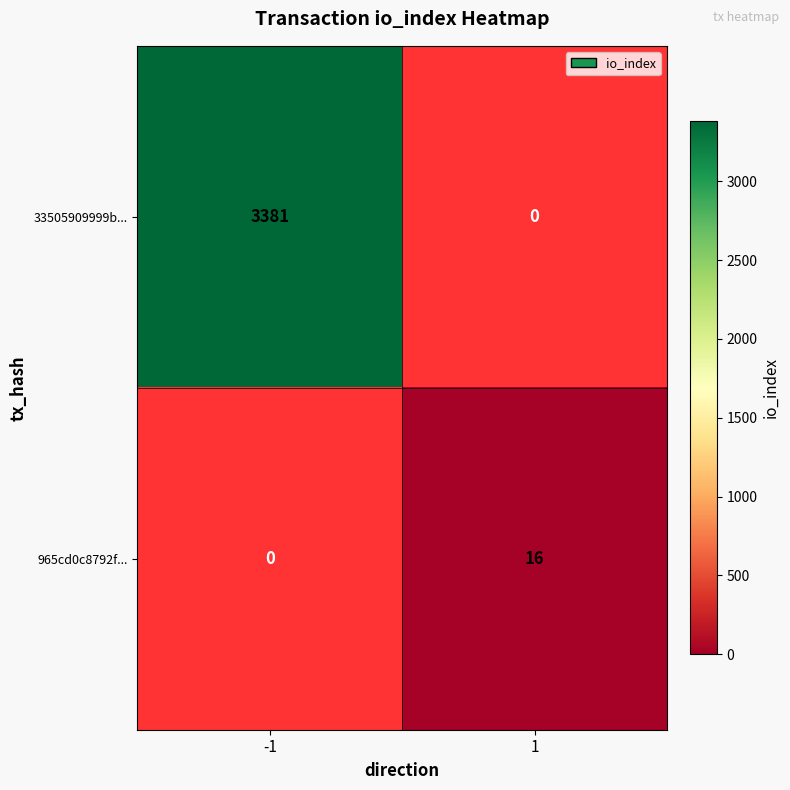

What is the approximate value of 33505909999b... at -1?

3381